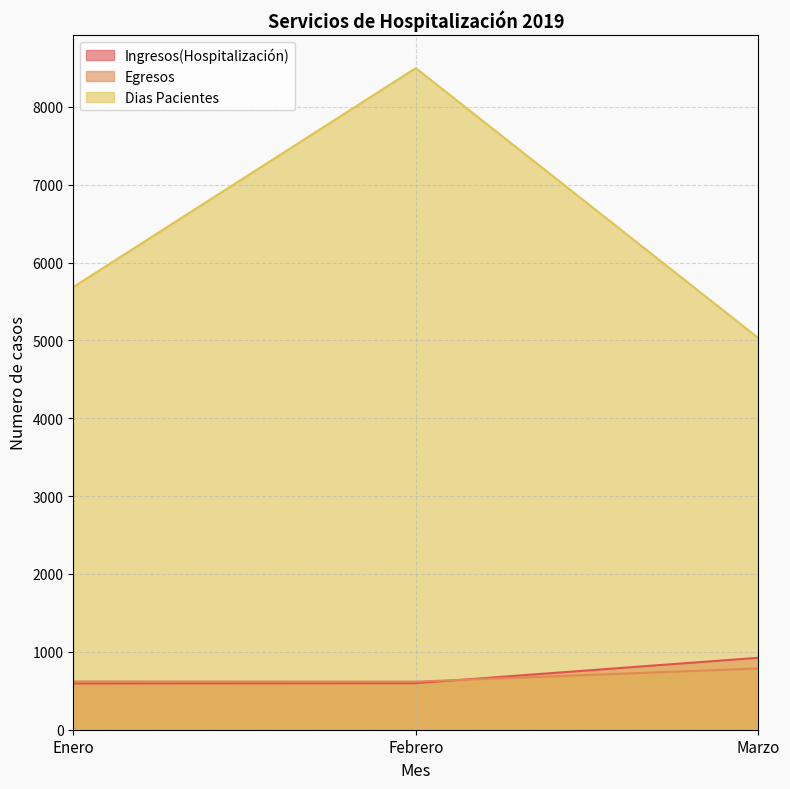

What is the average value of the Dias Pacientes series?

6404